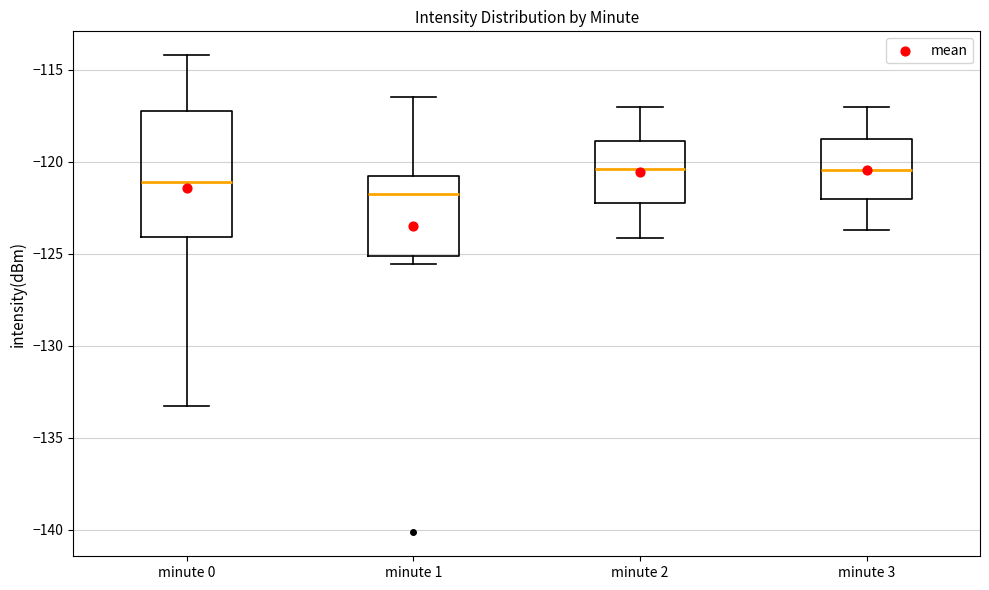

Reading left to right, read every box against the y-axis: the position of its median line, the range the box covers, and the ends of its whiskers. The values are not printed on the chart, so give them approximately, as read against the axis.

minute 0: median -121.0, box -124.0 to -117.0, whiskers -133.5 to -114.0
minute 1: median -122.0, box -125.0 to -121.0, whiskers -125.5 to -116.5
minute 2: median -120.5, box -122.5 to -119.0, whiskers -124.0 to -117.0
minute 3: median -120.5, box -122.0 to -119.0, whiskers -123.5 to -117.0